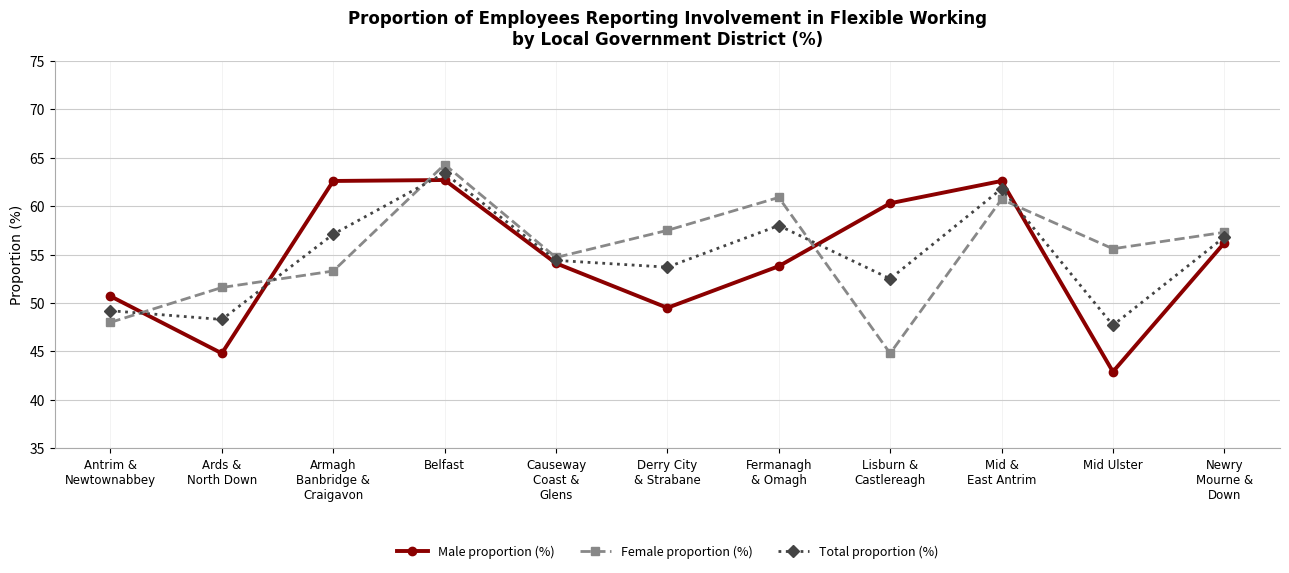

True or false: Total proportion (%) has a value of 34.4 at Antrim &
Newtownabbey.

False